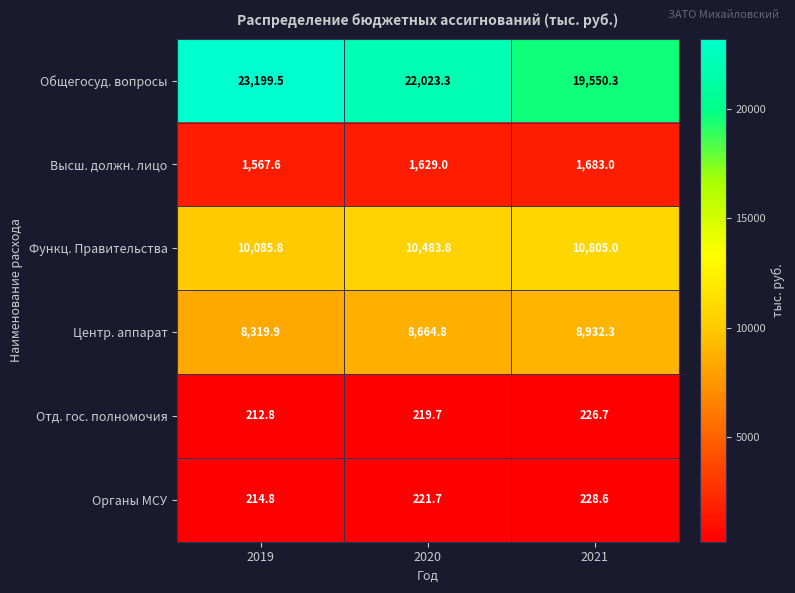

What is the sum of the Отд. гос. полномочия values at 2019 and 2020?

432.5